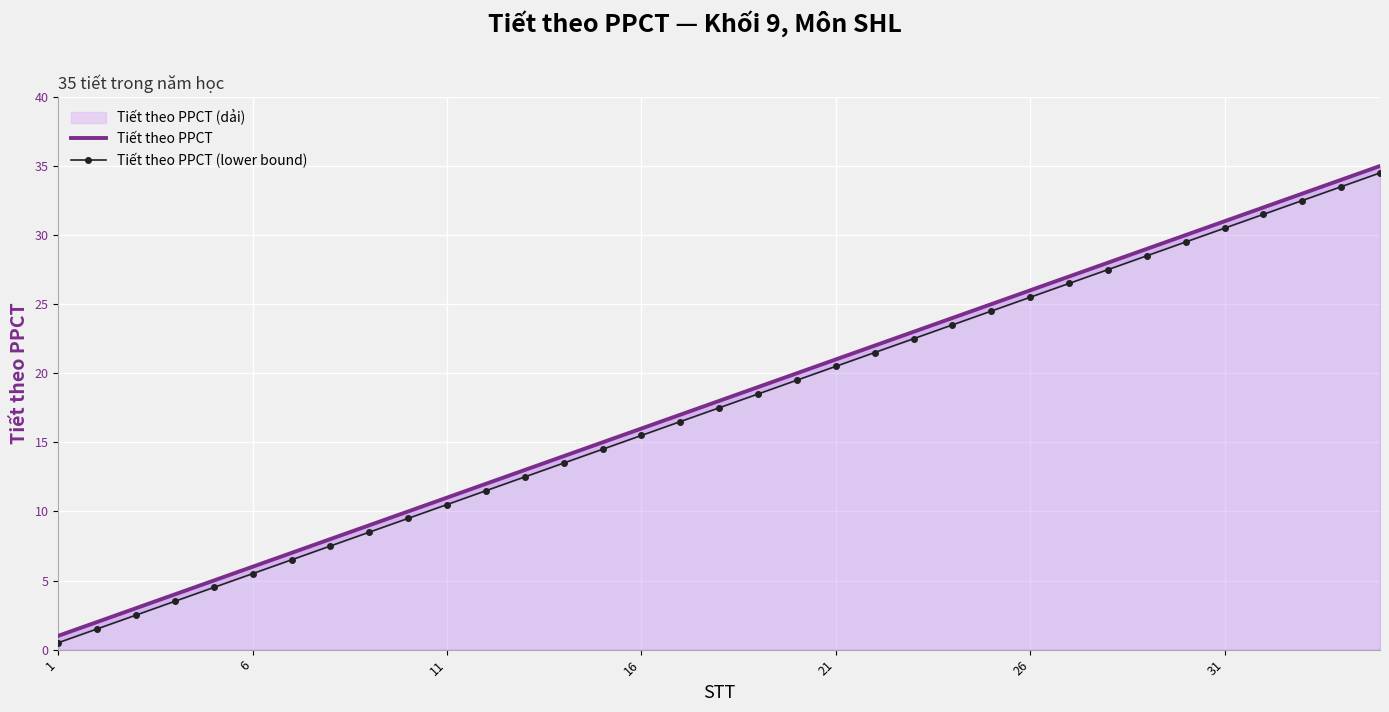

True or false: Tiết theo PPCT (lower bound) has more than 2 points higher than both neighbors.

False